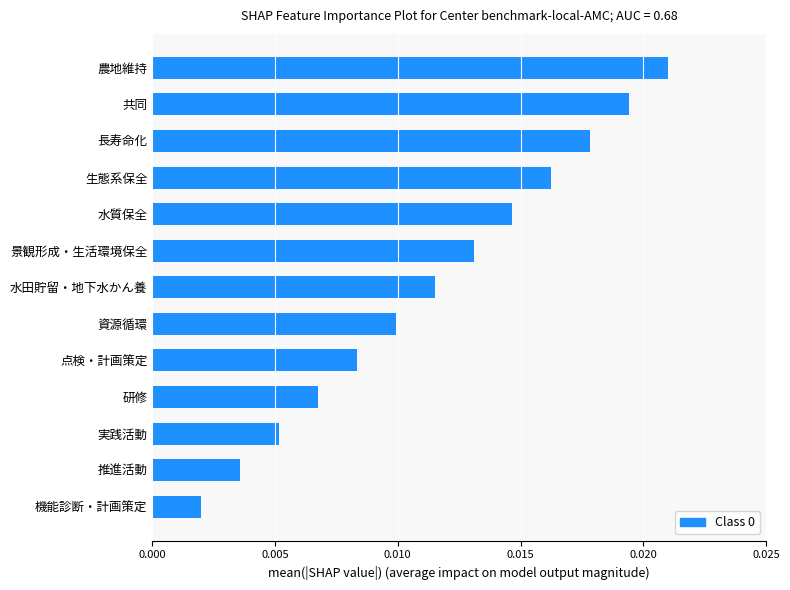

Does the chart contain stacked bars?

No